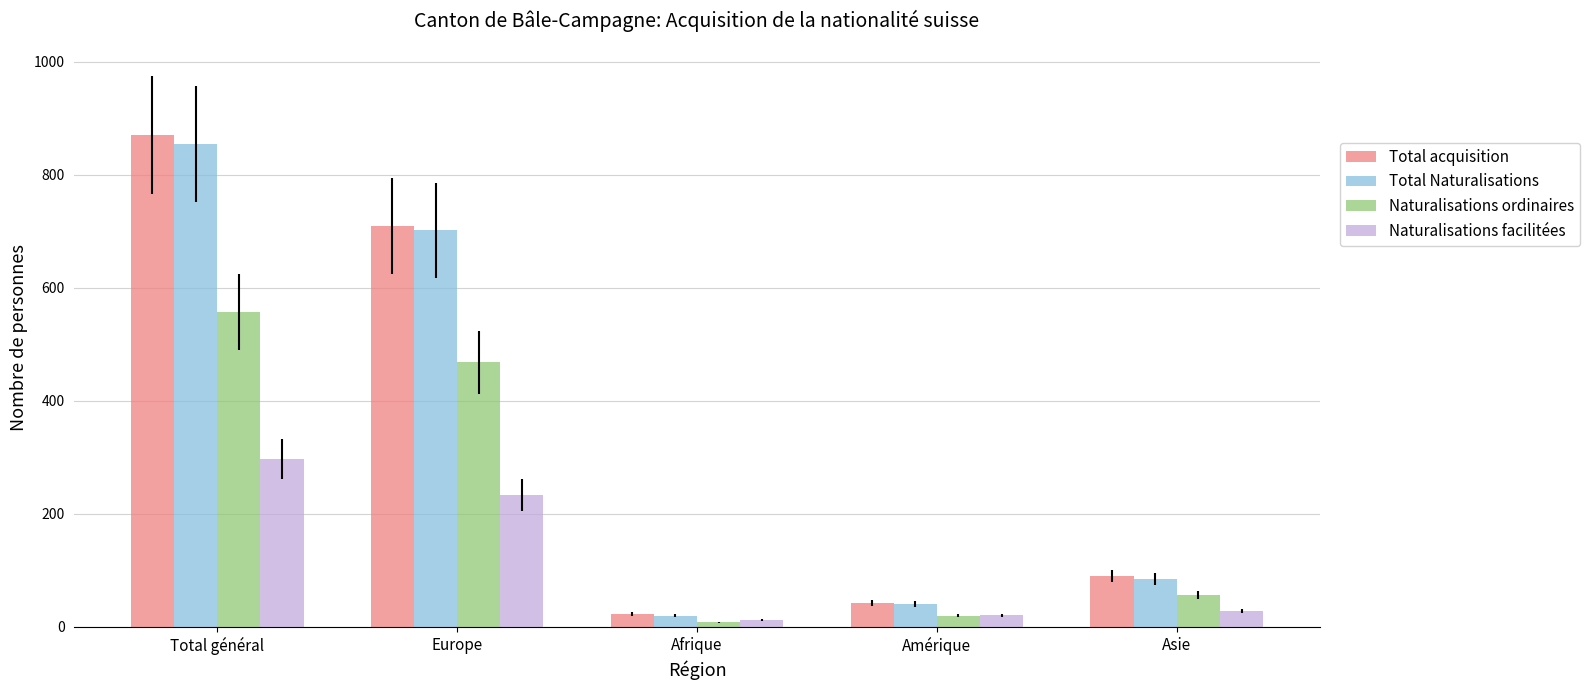

What is the difference between the Naturalisations ordinaires values at Total général and Afrique?

549